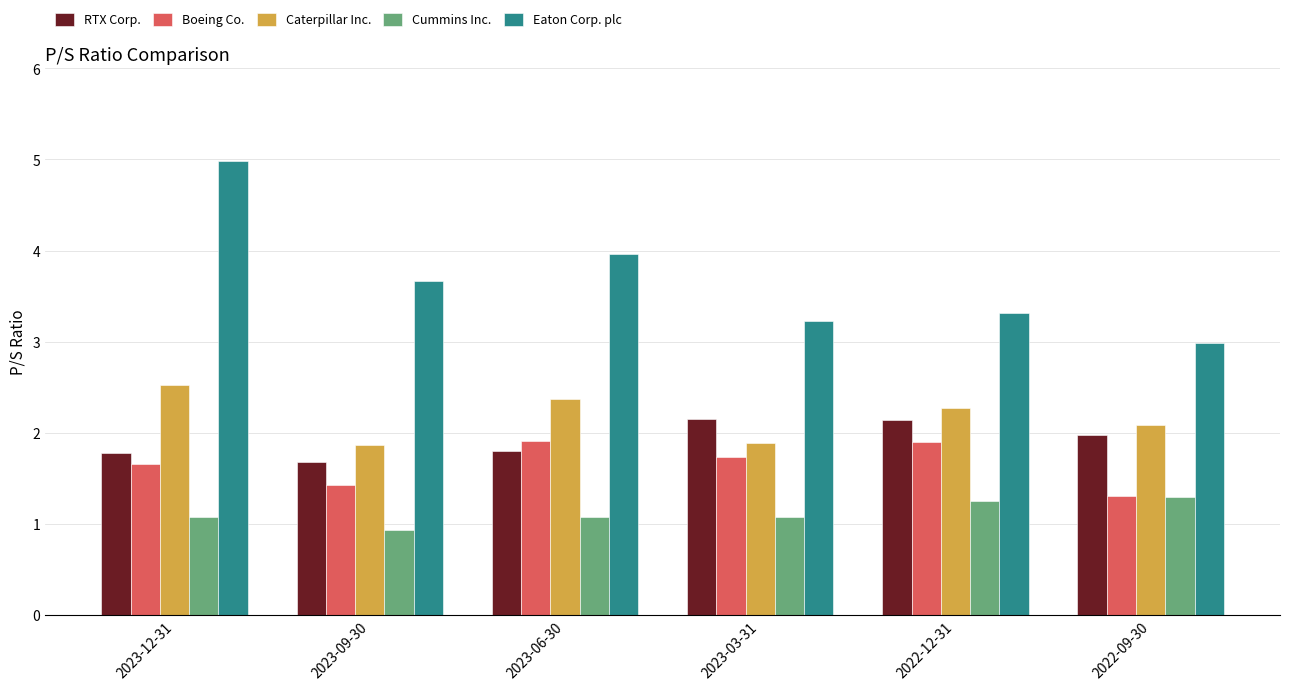

What is the smallest value displayed?

0.9